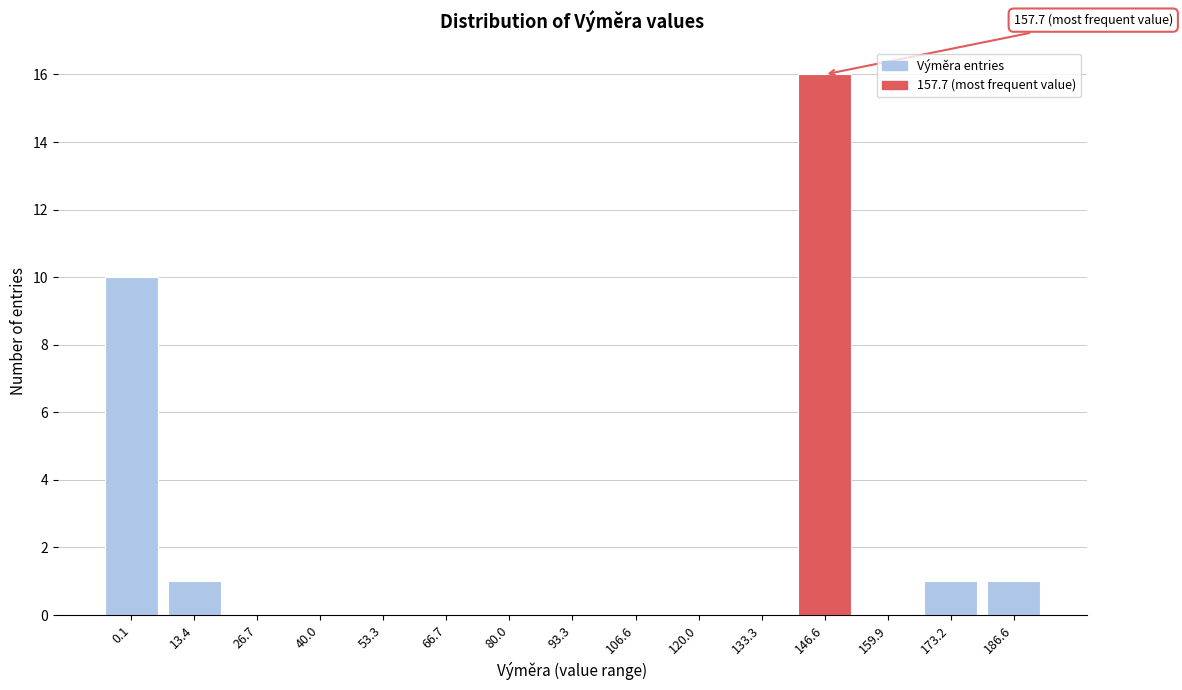

Reading left to right, list all the values displayed in this chart.

0.1=10	13.4=1	26.7=0	40.0=0	53.3=0	66.7=0	80.0=0	93.3=0	106.6=0	120.0=0	133.3=0	146.6=16	159.9=0	173.2=1	186.6=1